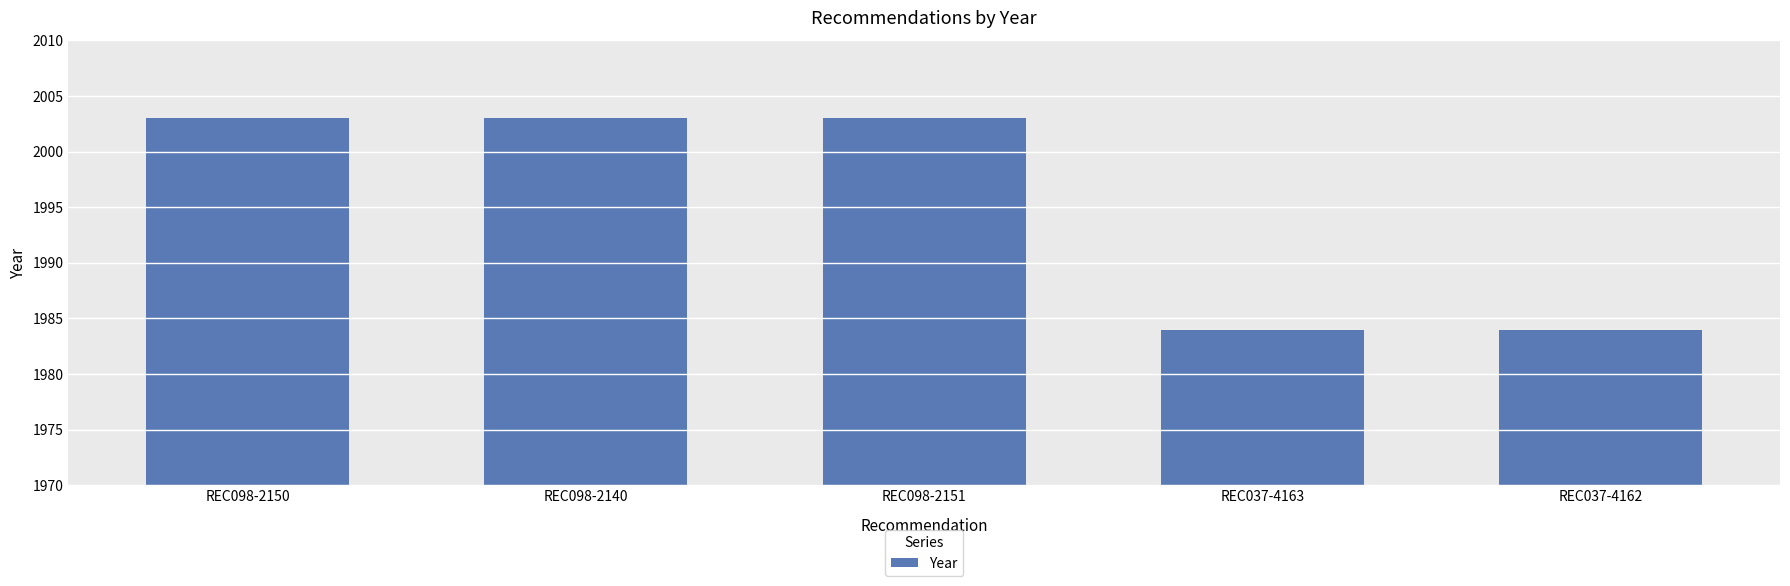

Reading left to right, extract all data points from this chart.

REC098-2150=2003	REC098-2140=2003	REC098-2151=2003	REC037-4163=1984	REC037-4162=1984